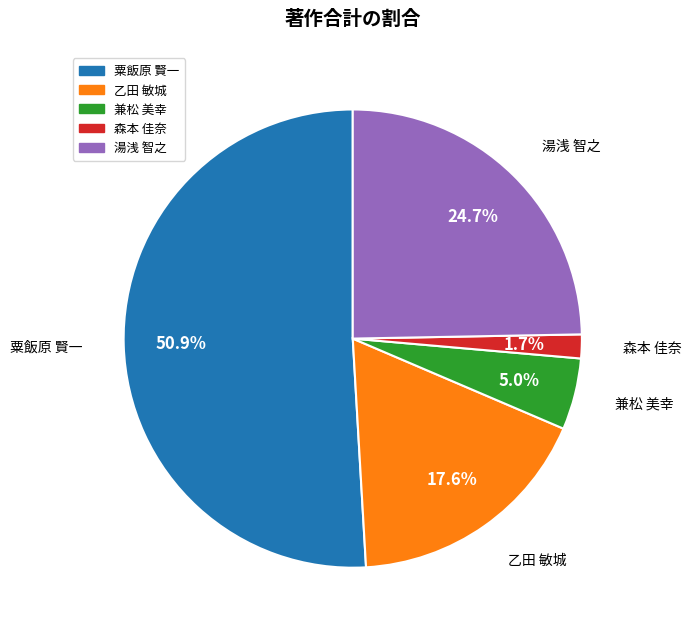

Count the number of slices in the pie.

5